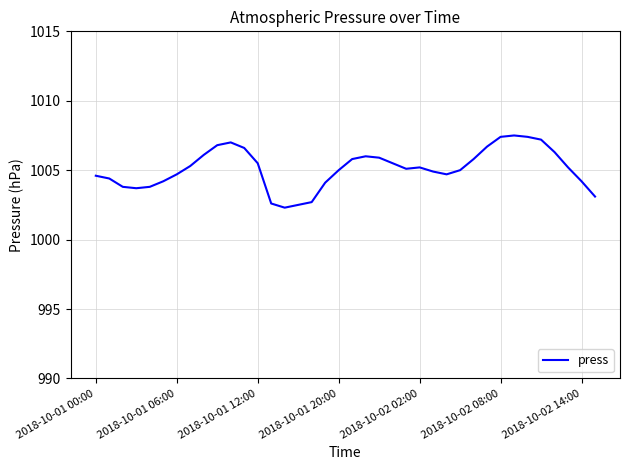

True or false: there are more than 0 points higher than both neighbors.

True